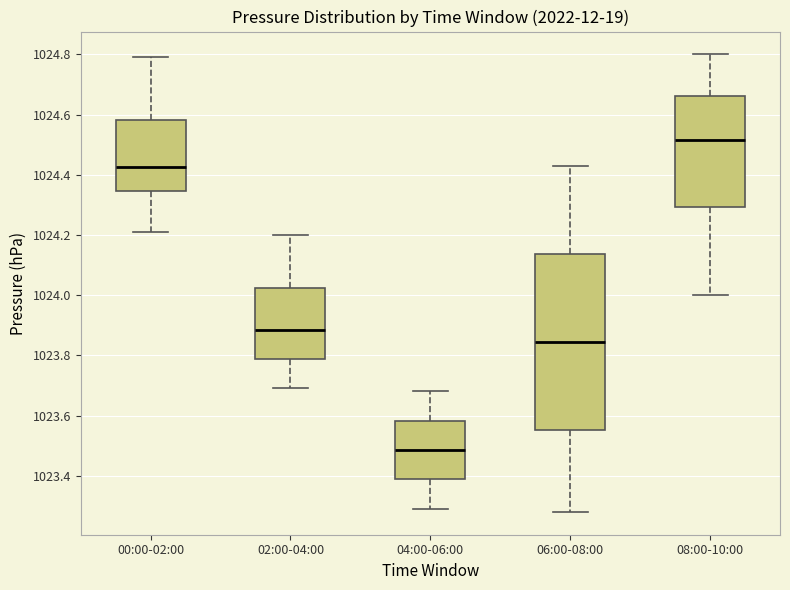

Which box's median line is the lowest?

04:00-06:00